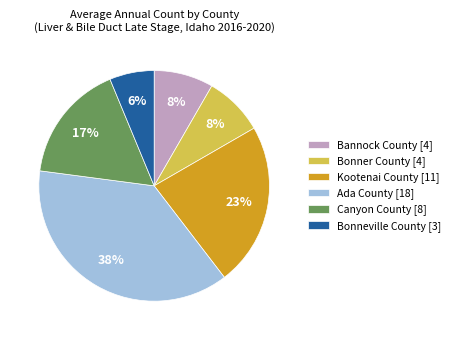

How many slices are in this pie chart?

6